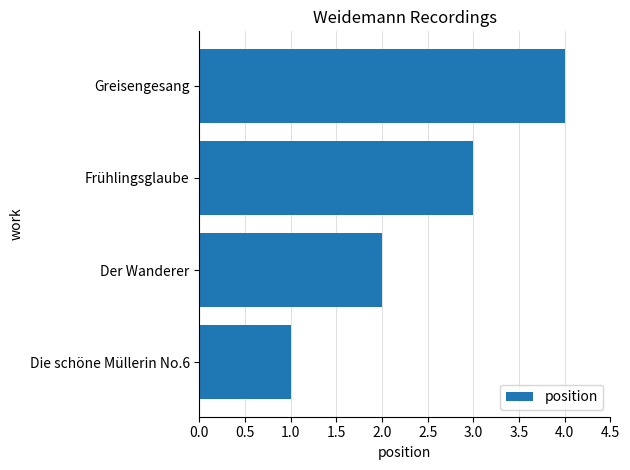

What is the maximum value shown in the chart?

4